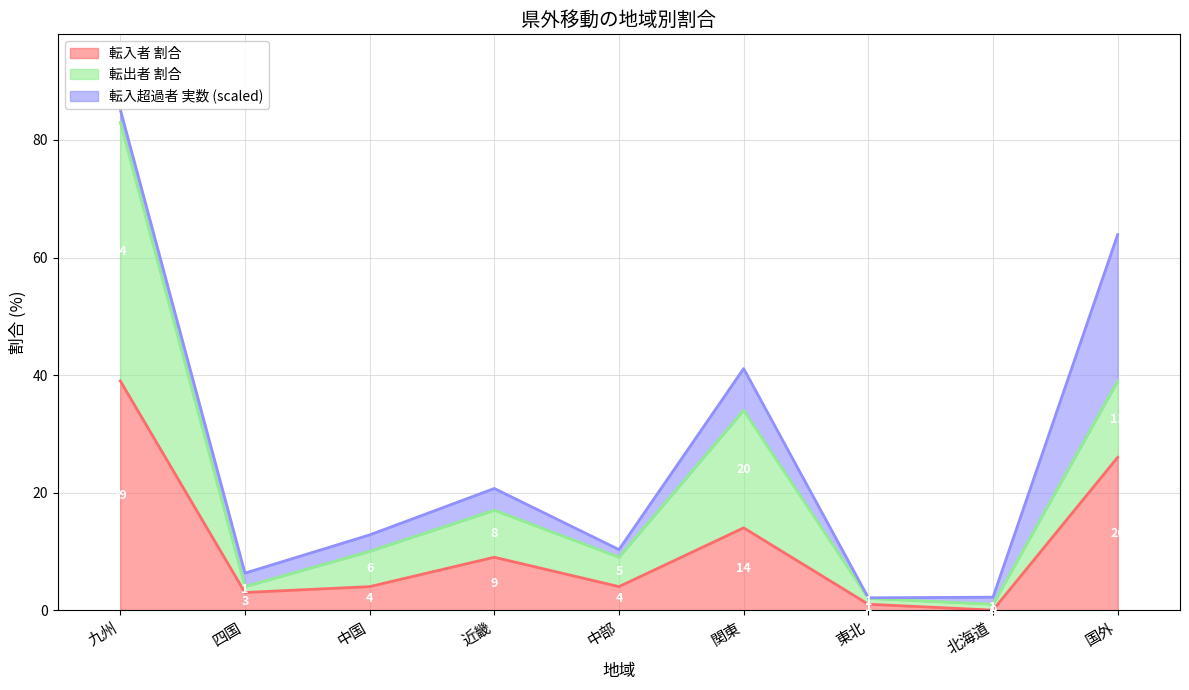

How many lines are shown in the chart?

3